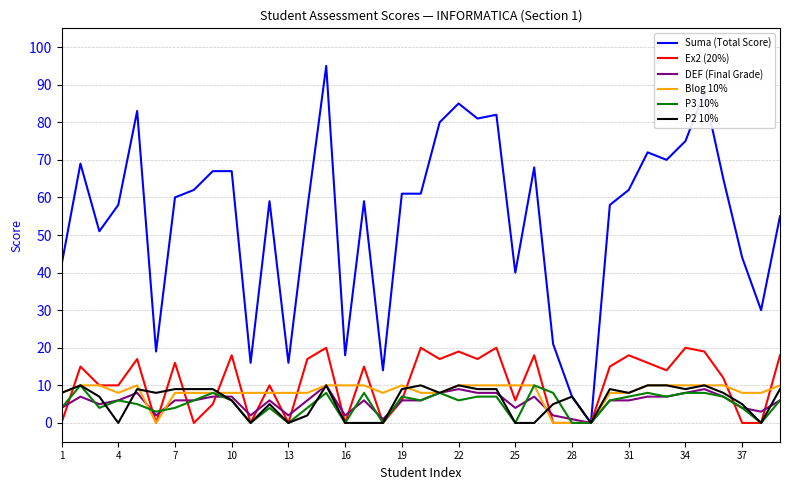

What is the maximum value for Suma (Total Score)?

95